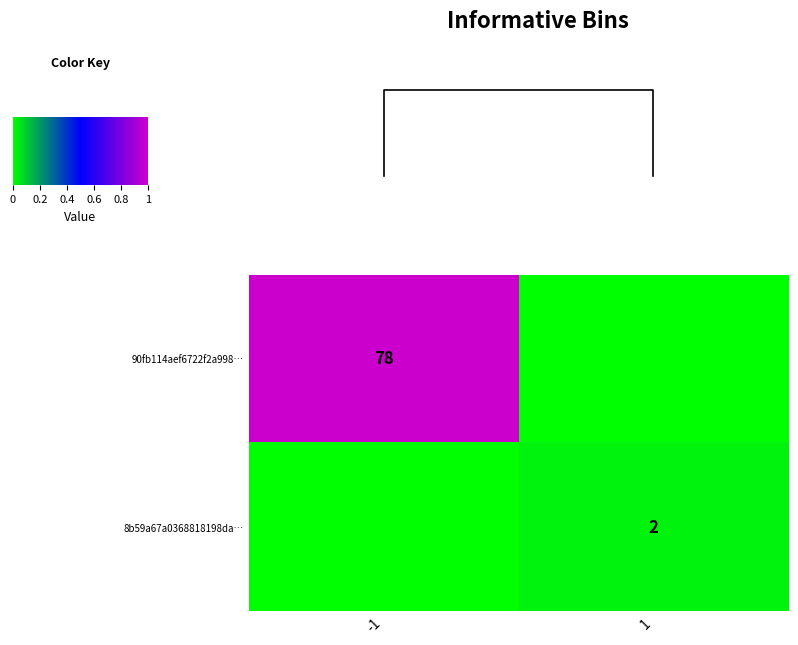

The 90fb114aef6722f2a998… series shows 78 at -1. True or false?

True